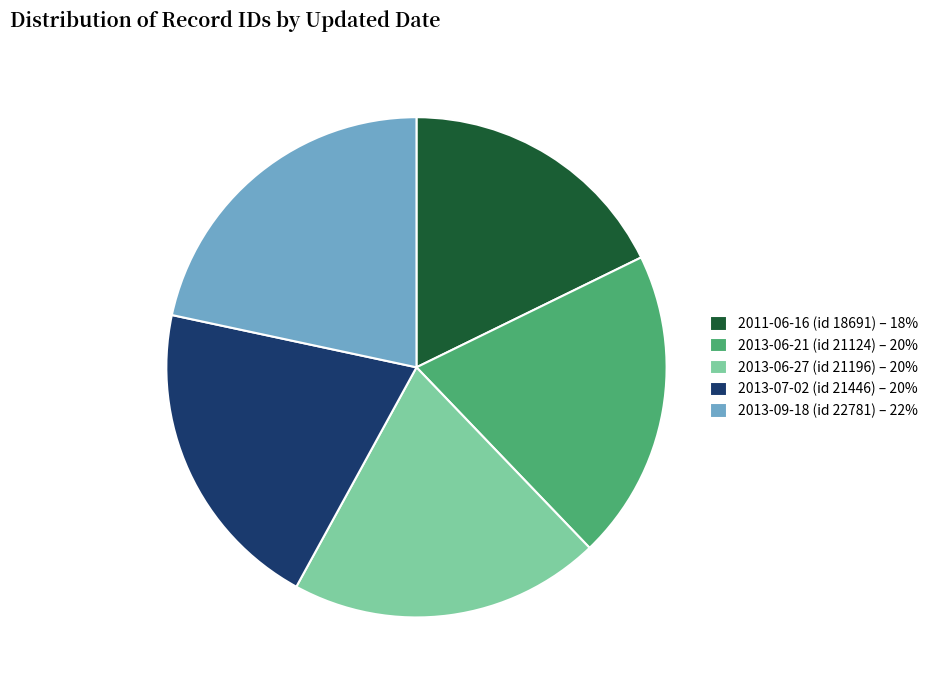

Approximately how many times larger is the value at 2013-06-27 (id 21196) – 20% compared to 2011-06-16 (id 18691) – 18%?

1.1